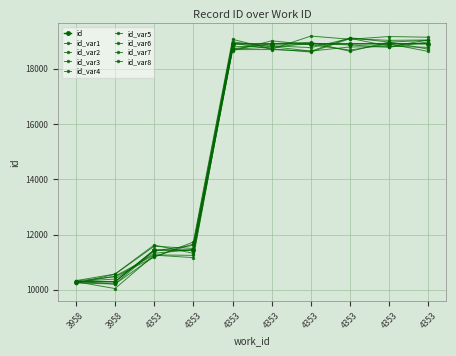

Is this an area chart (filled region under the line)?

No